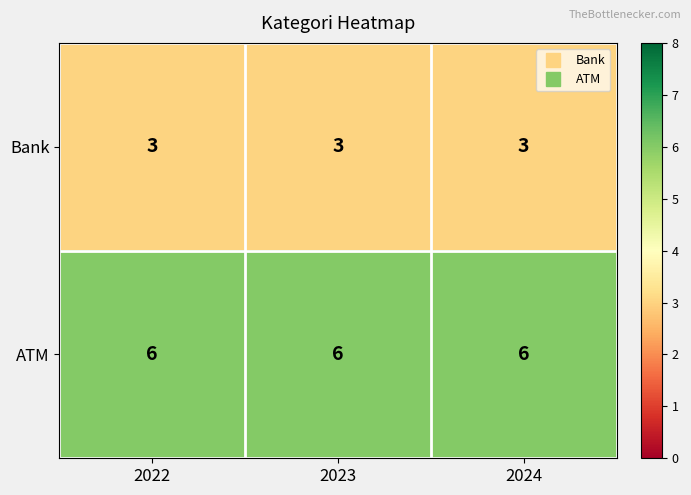

Which series has the largest total across all categories?

ATM